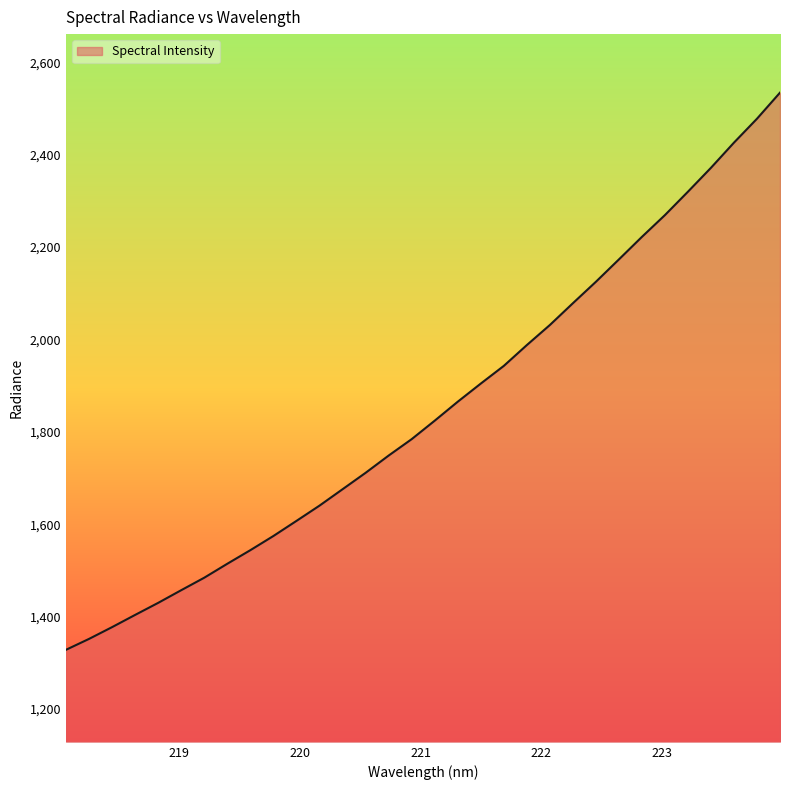

What is the smallest value displayed?

1327.9